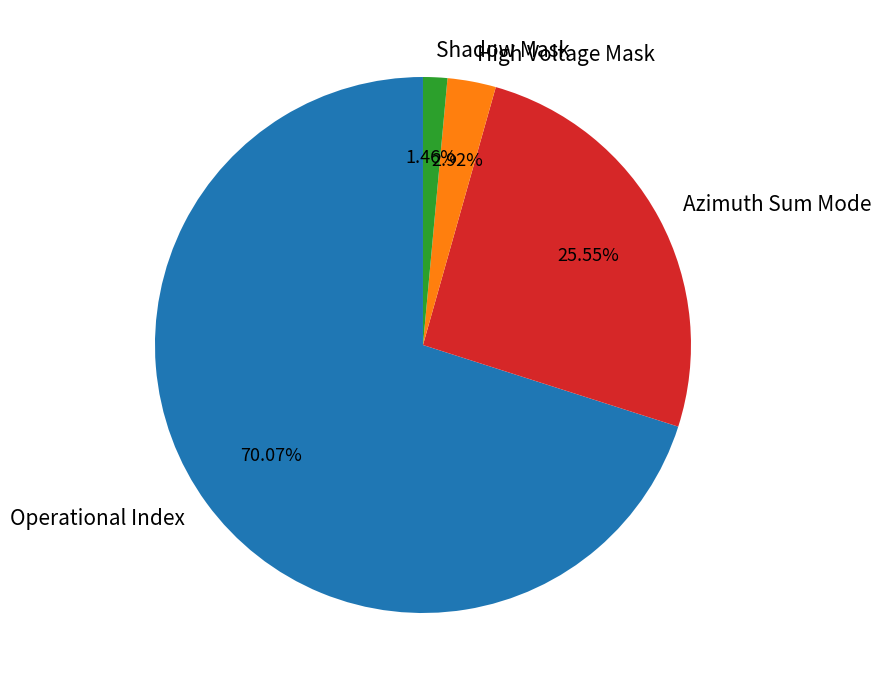

What percentage is NOT represented by Operational Index?

29.9%